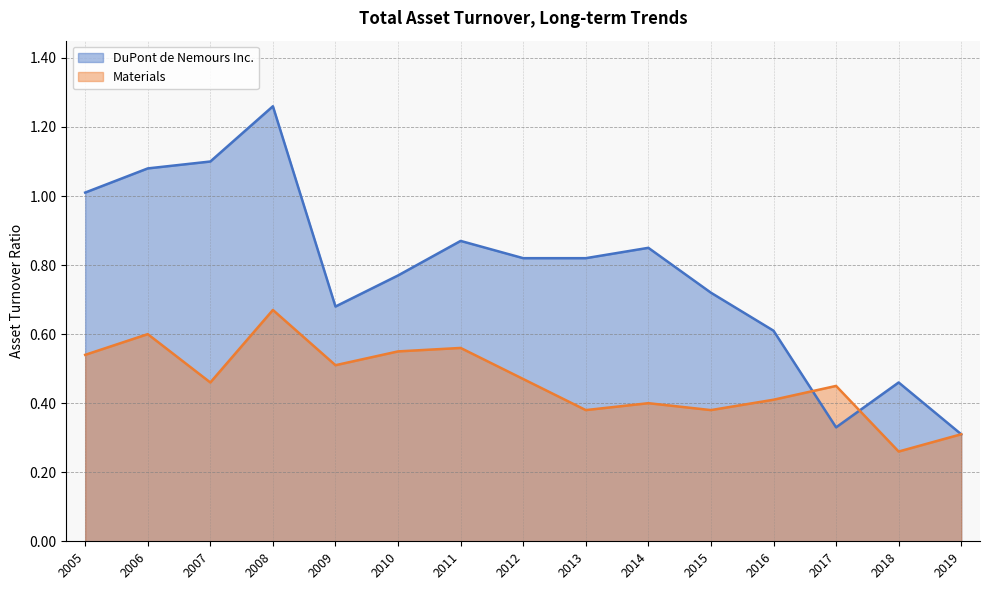

Reading left to right, list all the values displayed in this chart.

DuPont de Nemours Inc.: 2019=0.3	2018=0.5	2017=0.3	2016=0.6	2015=0.7	2014=0.8	2013=0.8	2012=0.8	2011=0.9	2010=0.8	2009=0.7	2008=1.3	2007=1.1	2006=1.1	2005=1.0
Materials: 2019=0.3	2018=0.3	2017=0.5	2016=0.4	2015=0.4	2014=0.4	2013=0.4	2012=0.5	2011=0.6	2010=0.6	2009=0.5	2008=0.7	2007=0.5	2006=0.6	2005=0.5